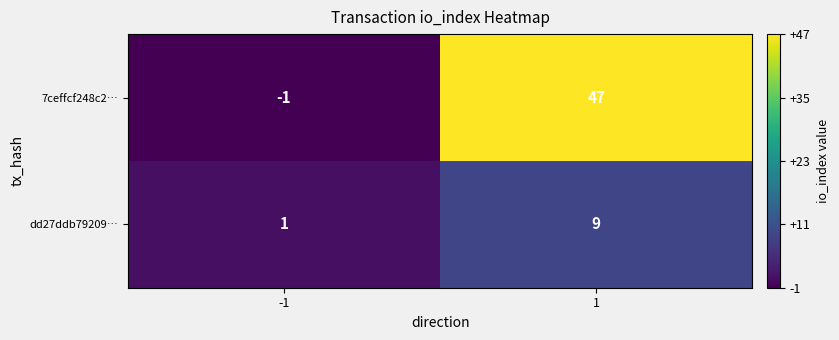

Reading left to right, transcribe all the data shown in this chart.

7ceffcf248c2…: -1=-1	1=47
dd27ddb79209…: -1=1	1=9